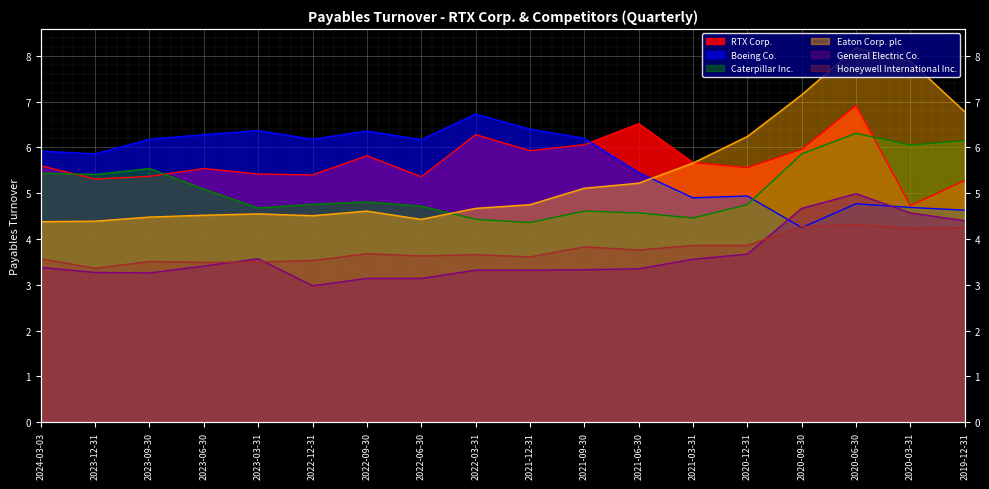

What is the sum of the Caterpillar Inc. values at 2023-03-31 and 2024-03-03?

10.1